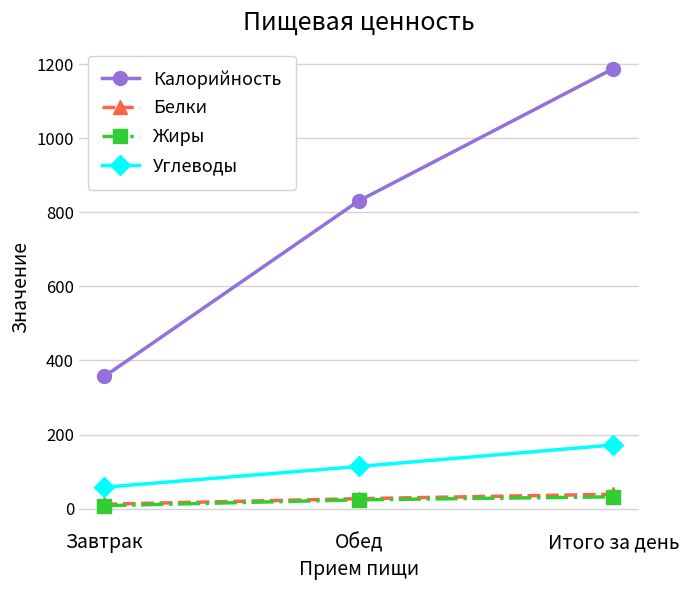

The value of Калорийность at Обед is 831. True or false?

True